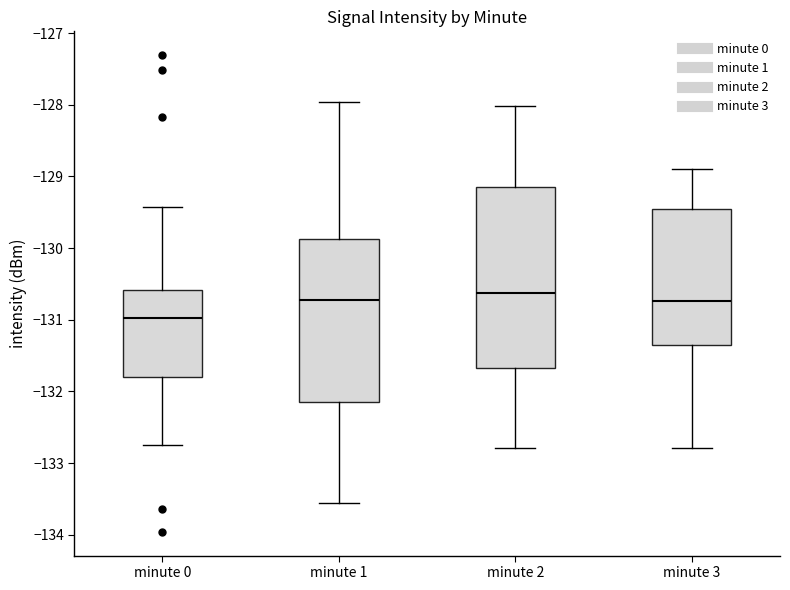

Reading left to right, read every box against the y-axis: the position of its median line, the range the box covers, and the ends of its whiskers. The values are not printed on the chart, so give them approximately, as read against the axis.

minute 0: median -131.0, box -131.8 to -130.6, whiskers -132.7 to -129.4
minute 1: median -130.7, box -132.2 to -129.9, whiskers -133.6 to -128.0
minute 2: median -130.6, box -131.7 to -129.2, whiskers -132.8 to -128.0
minute 3: median -130.7, box -131.3 to -129.5, whiskers -132.8 to -128.9